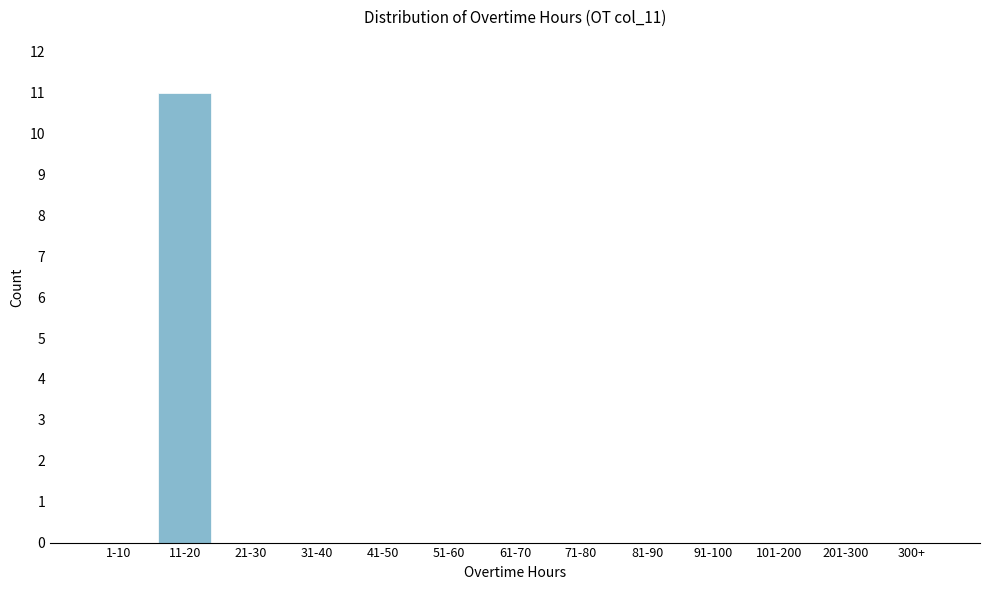

Reading left to right, list all the values displayed in this chart.

1-10=0	11-20=11	21-30=0	31-40=0	41-50=0	51-60=0	61-70=0	71-80=0	81-90=0	91-100=0	101-200=0	201-300=0	300+=0